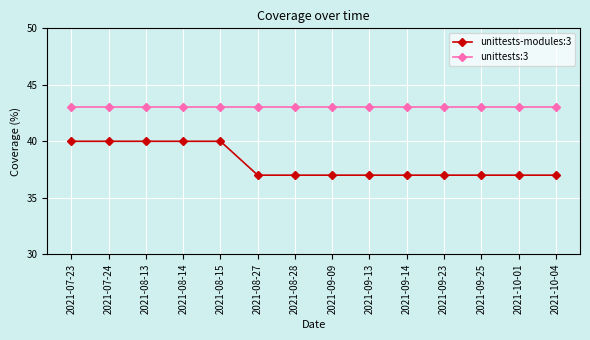

What is the label of the 9th point from the right?

2021-08-27